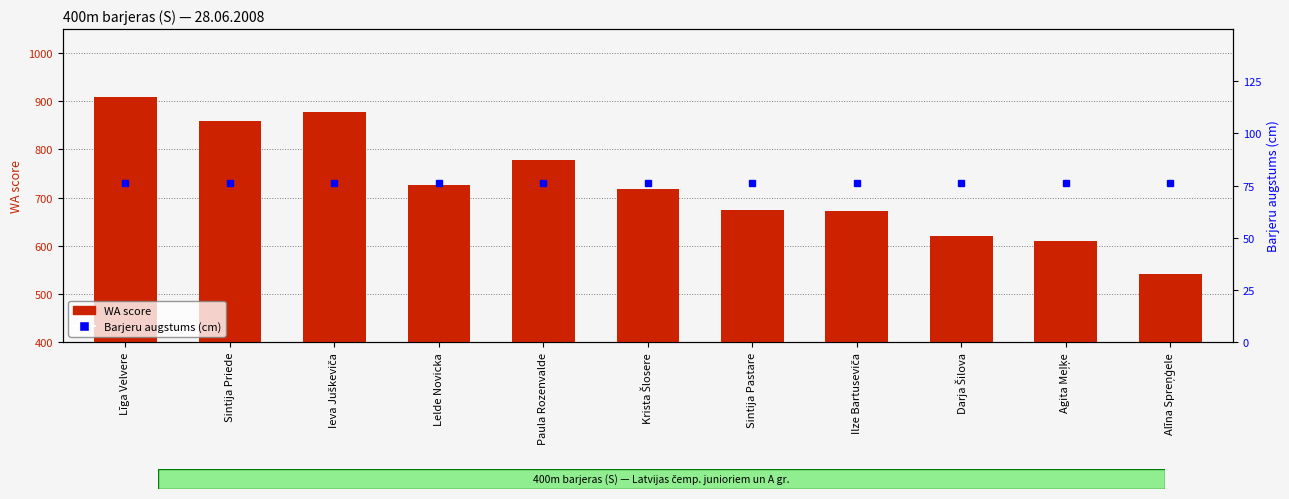

Reading left to right, extract all data points from this chart.

WA score: 910.0	859.0	877.0	726.0	778.0	717.0	675.0	673.0	621.0	610.0	542.0
Barjeru augstums (cm): 76.2	76.2	76.2	76.2	76.2	76.2	76.2	76.2	76.2	76.2	76.2